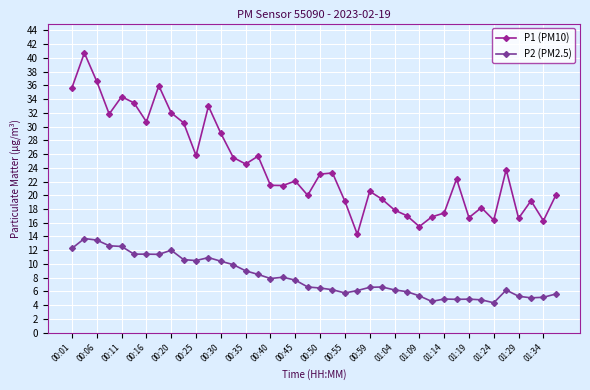

True or false: P1 (PM10) and P2 (PM2.5) cross at least once.

False